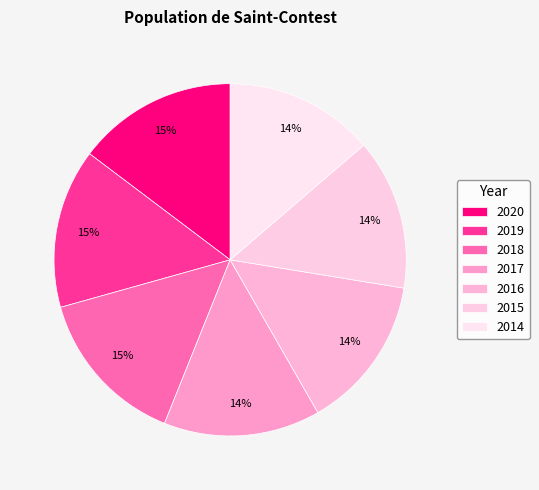

Which category has the smallest portion of the pie?

2014